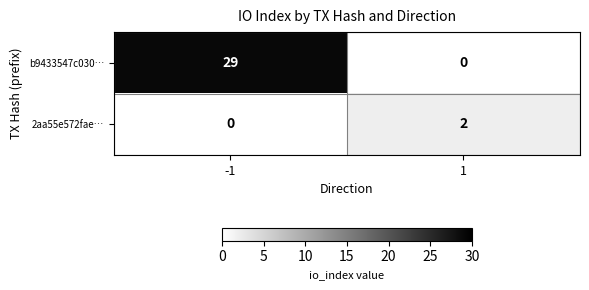

The value of b9433547c030… at 1 is 18. True or false?

False